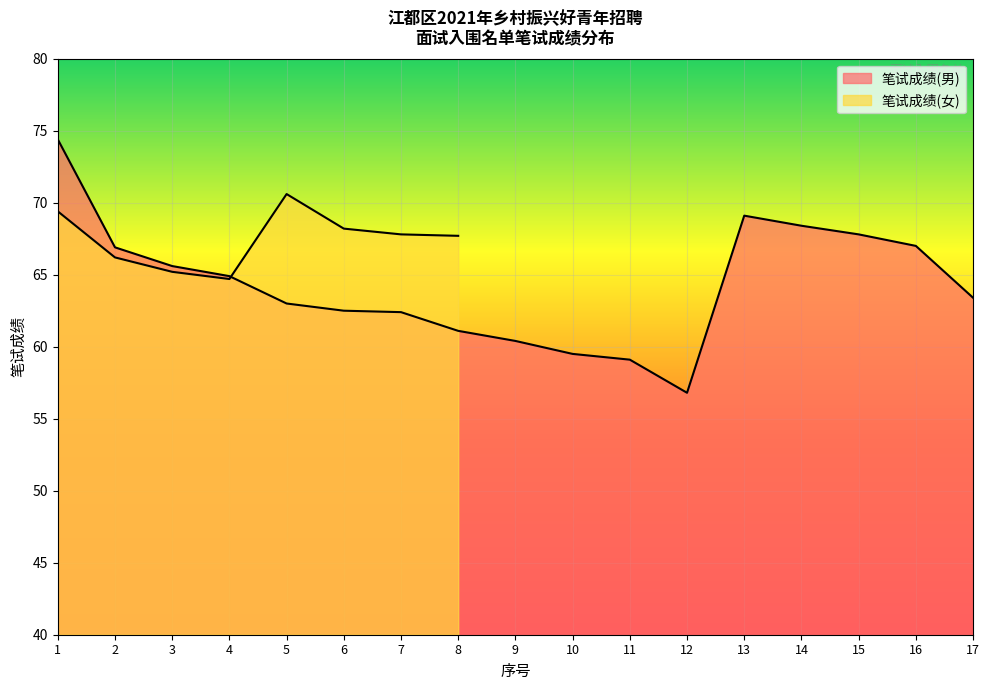

The chart shows a value of 56.8 at 12. True or false?

True